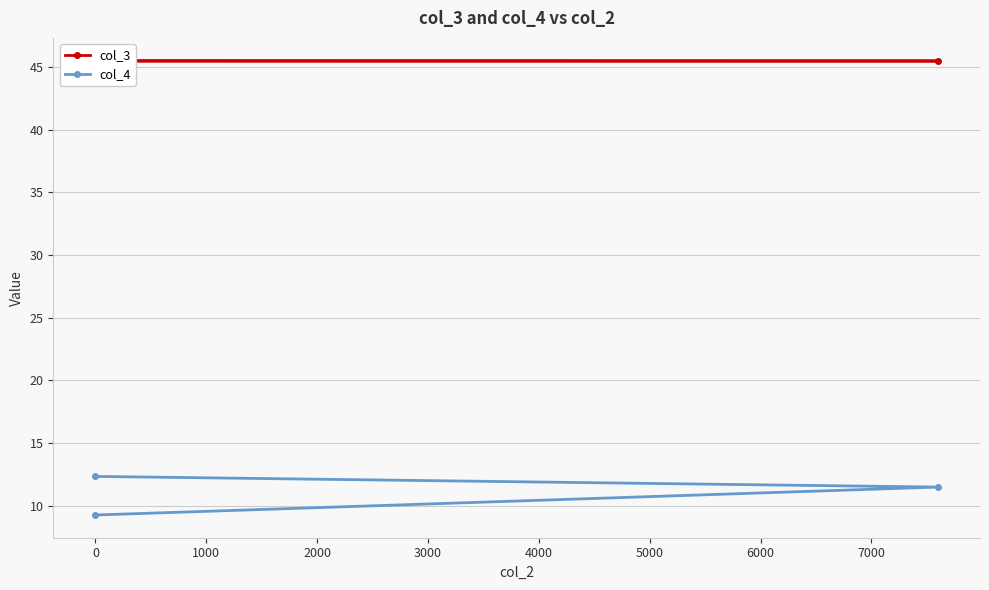

Does the chart display data point markers on the line(s)?

Yes